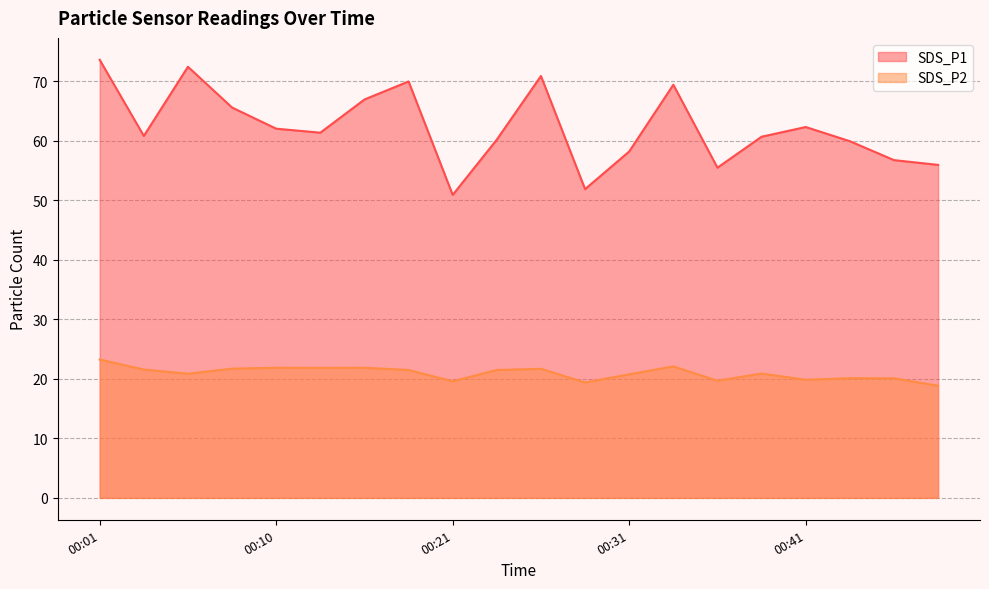

How many distinct data groups are displayed?

2